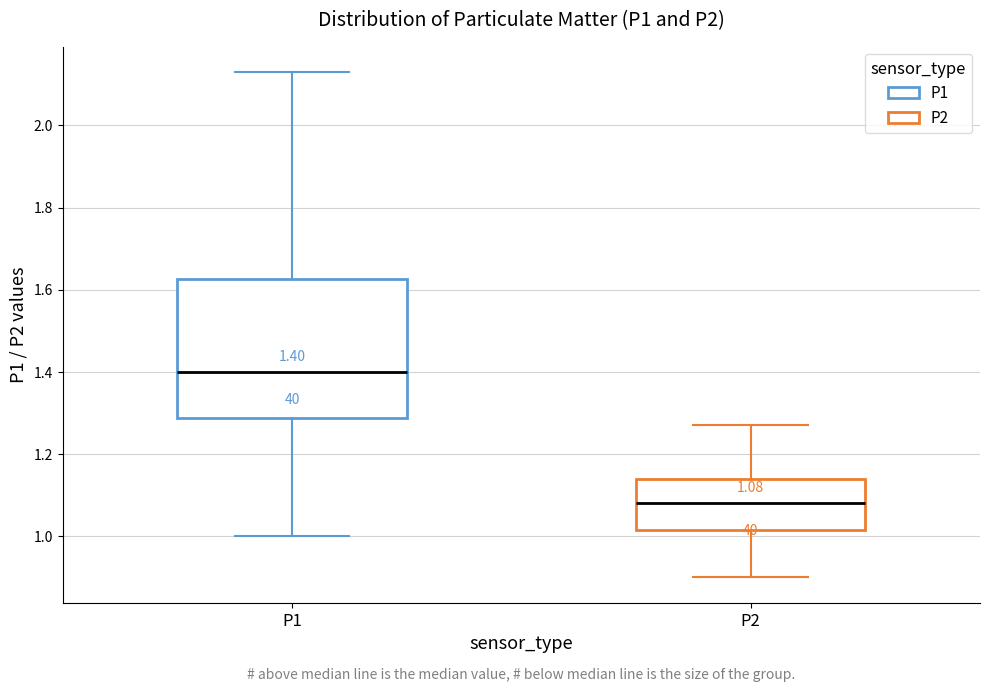

Which box's median line is the highest?

P1